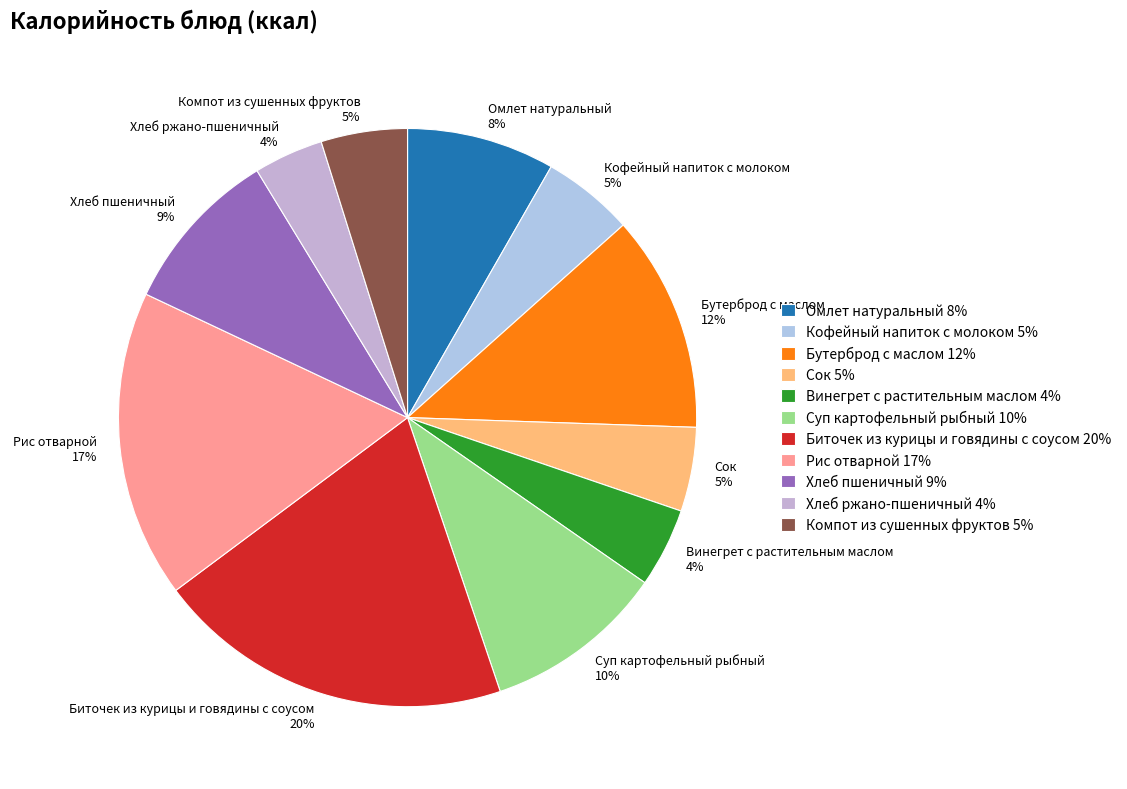

Count the number of slices in the pie.

11